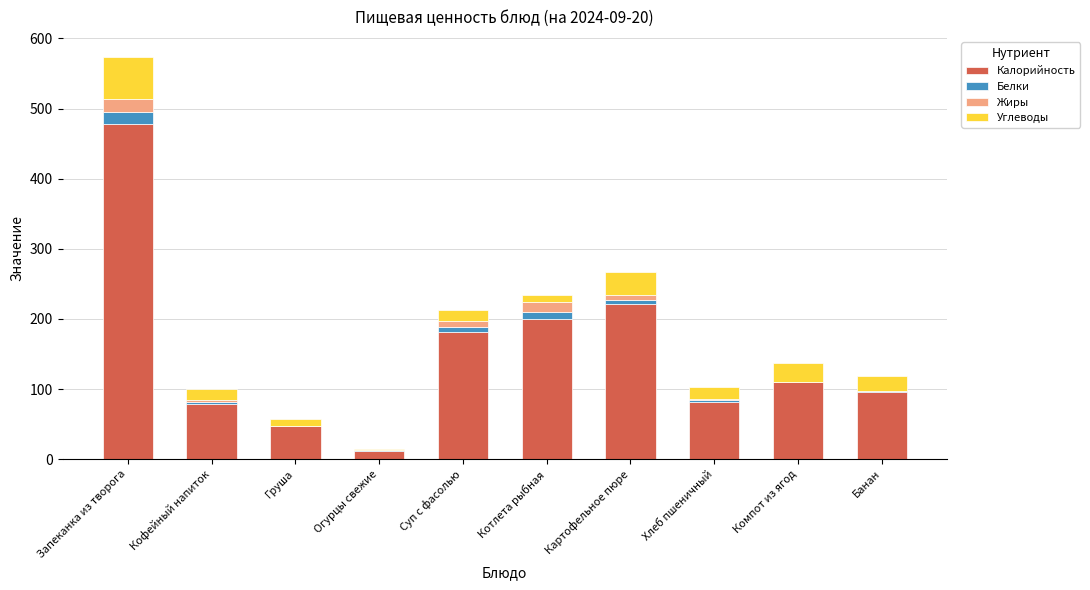

What is the total value across all series at Запеканка из творога?

573.5